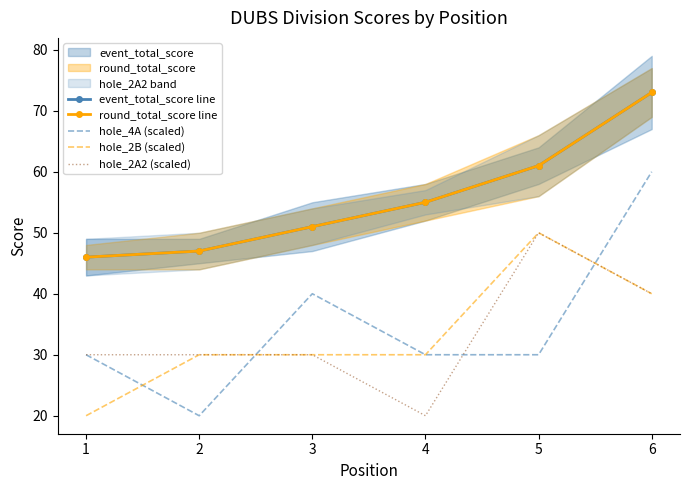

What is the approximate value of event_total_score line at 1, to the nearest 5?

45